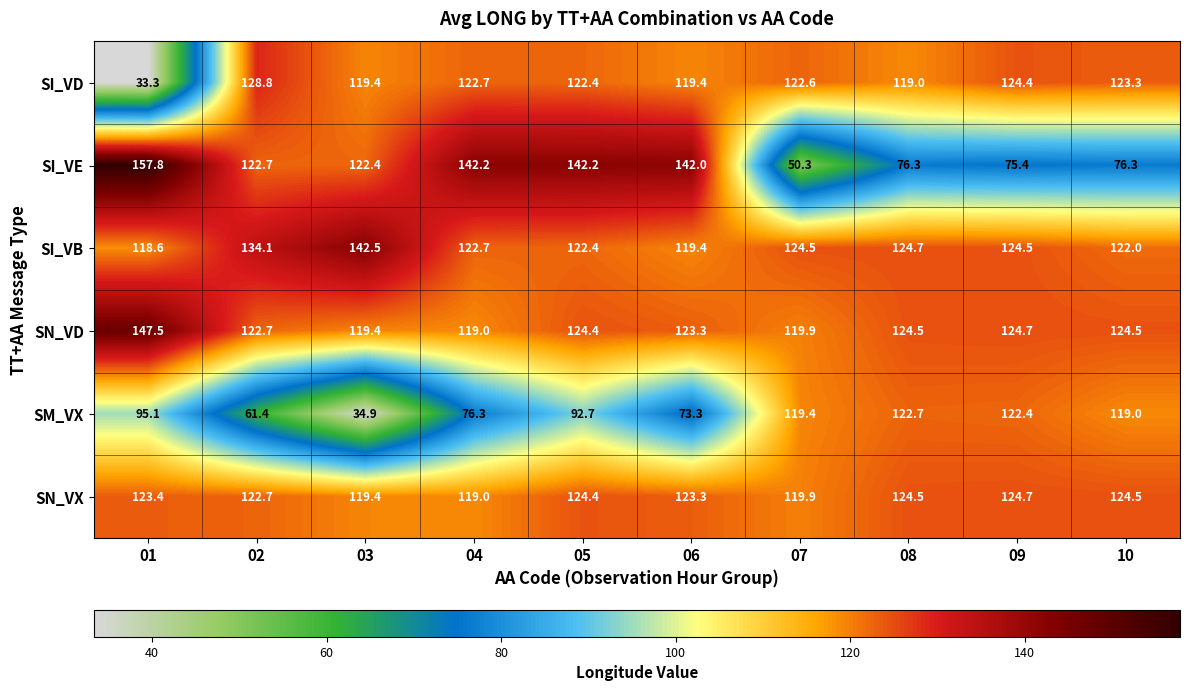

How many distinct data groups are displayed?

6